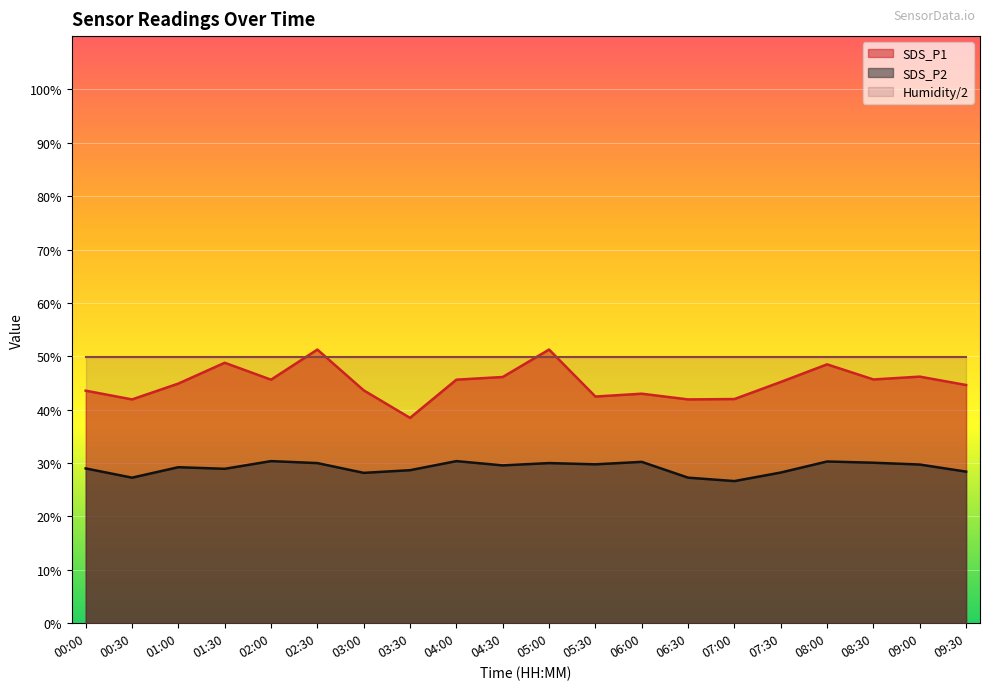

The SDS_P1 series shows 48.8 at 01:30. True or false?

True